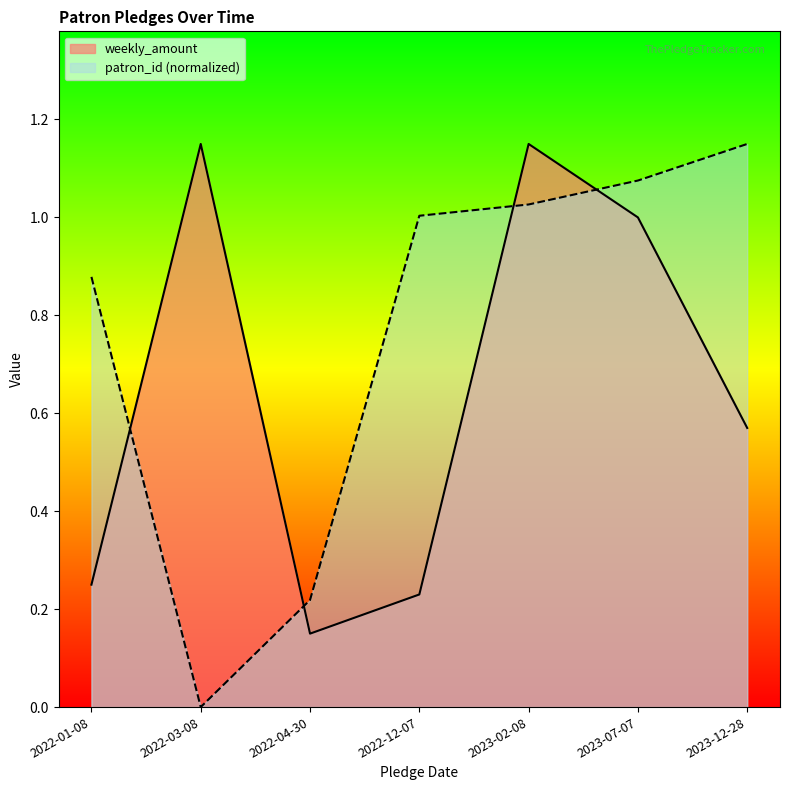

What is the difference between the maximum and minimum values in the weekly_amount series?

1.0